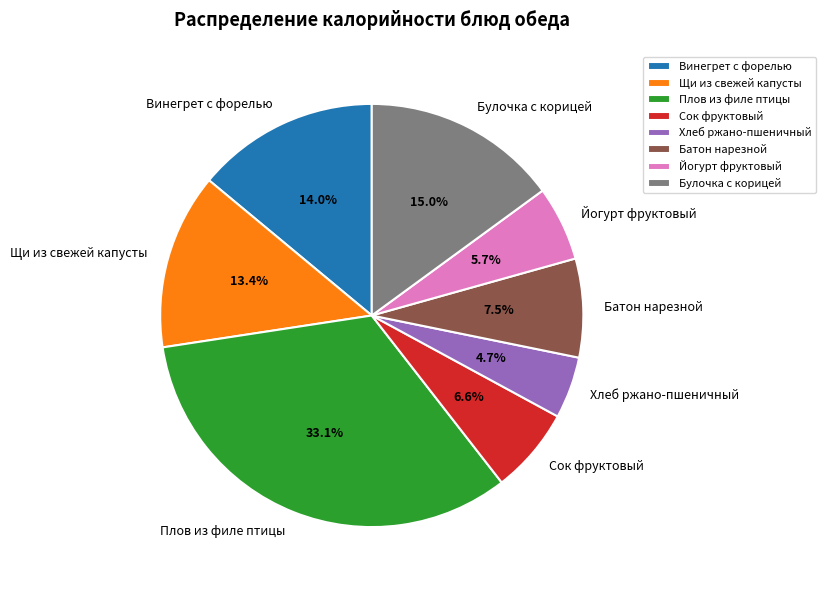

Is there any slice that represents more than half of the pie?

No